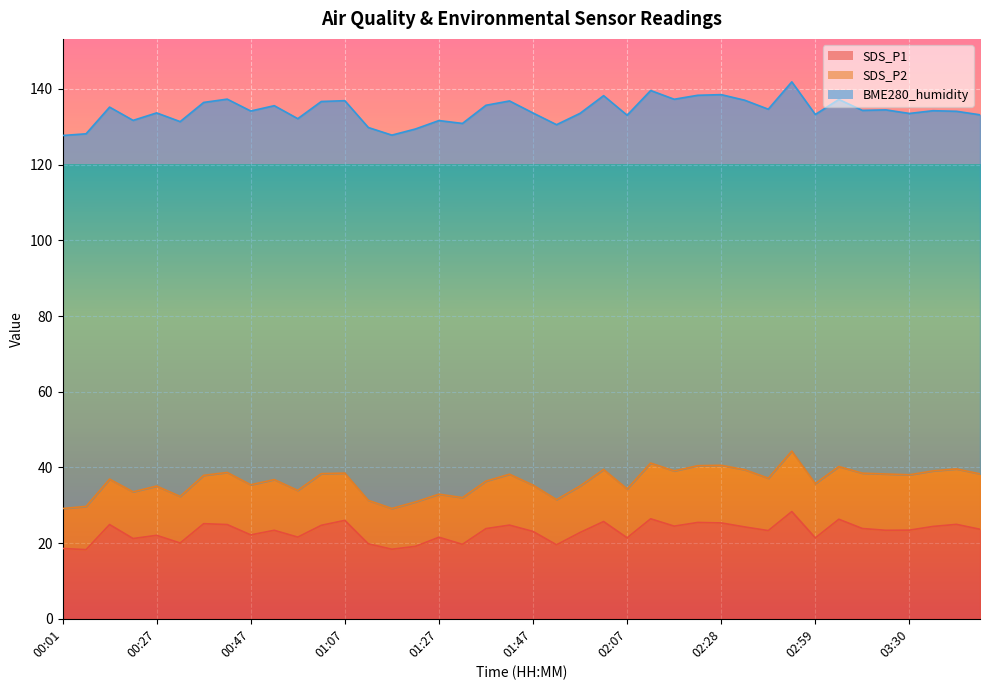

How many values in the SDS_P1 series are below 23?

16